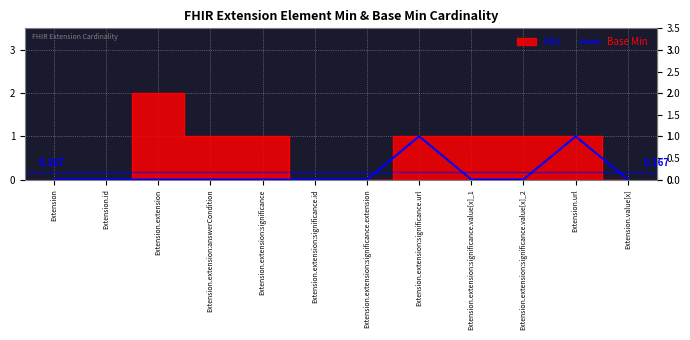

Does the chart display data point markers on the line(s)?

No